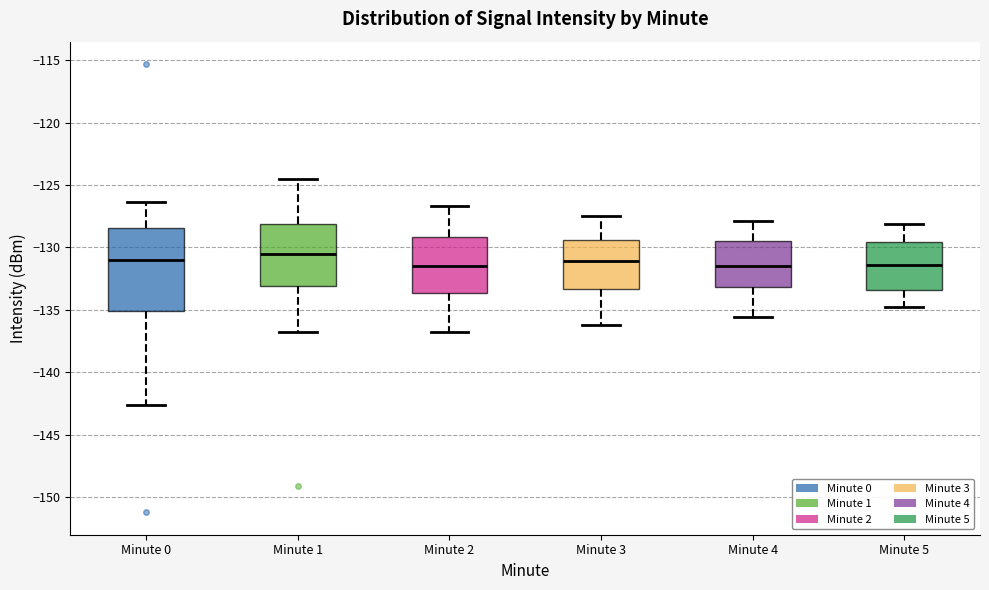

Which box's median line is the highest?

Minute 1